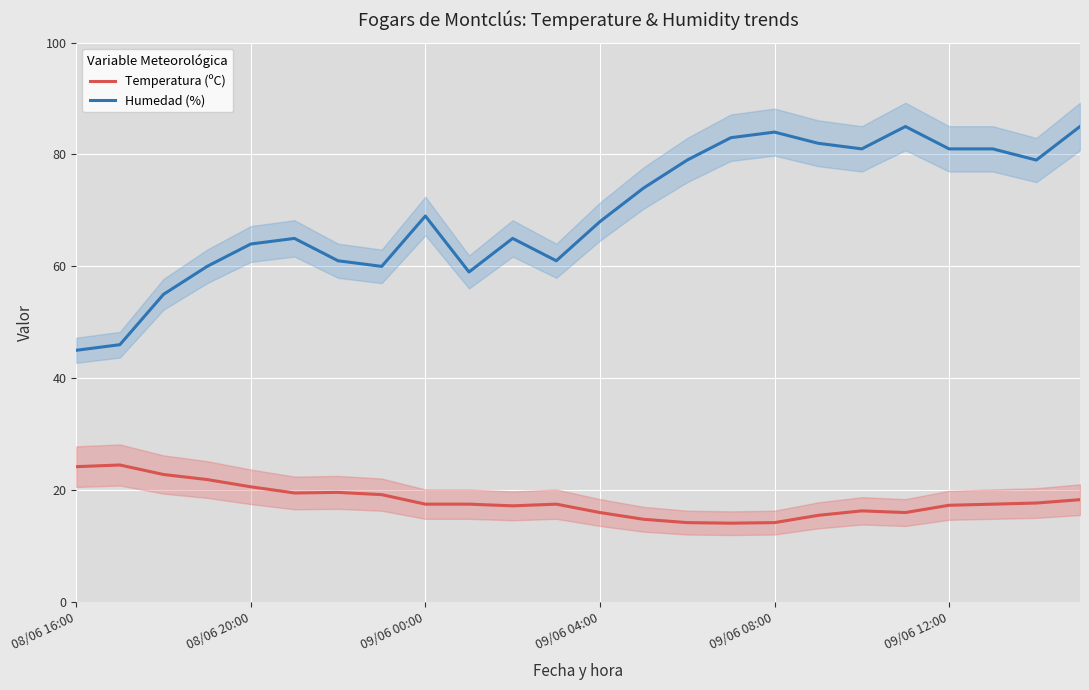

Where does the Humedad (%) series first go above 69?

13